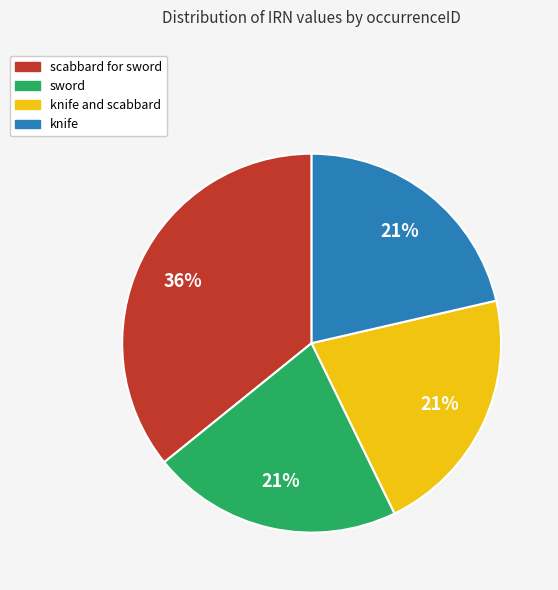

Is there a majority slice in this chart?

No